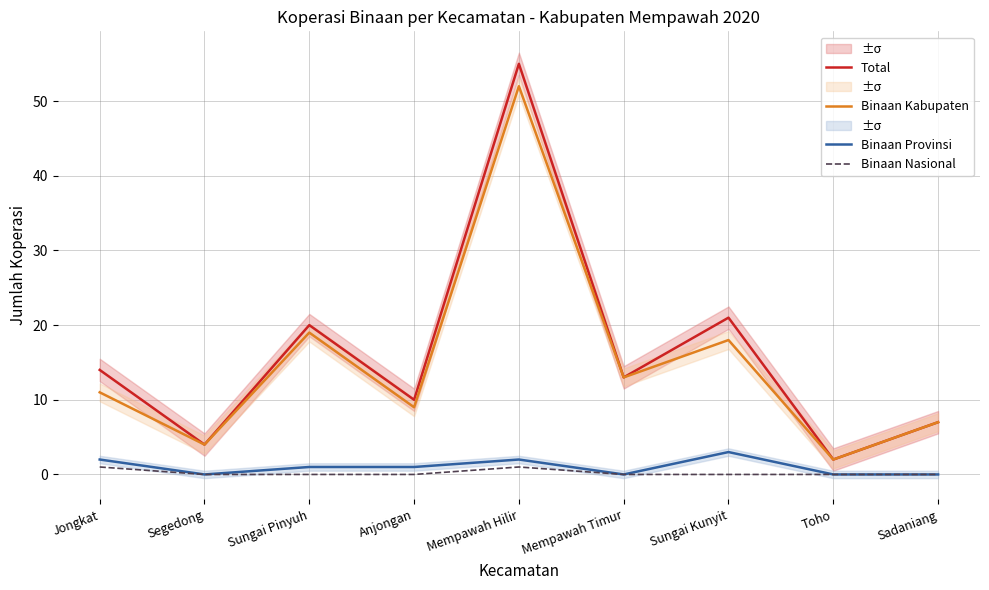

What position from the right is Jongkat?

9